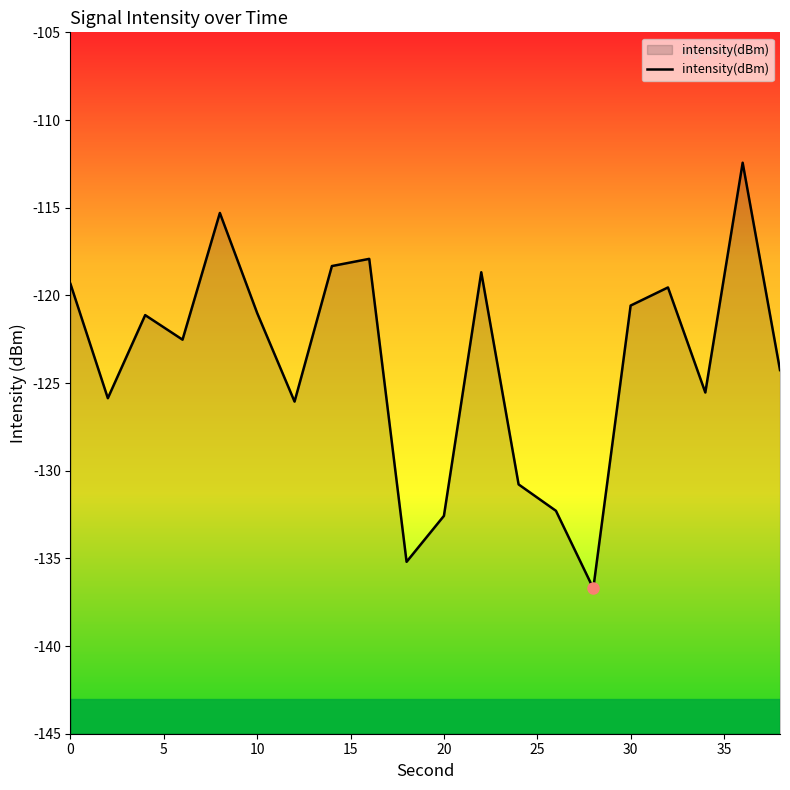

Read the value at 10.

-121.0